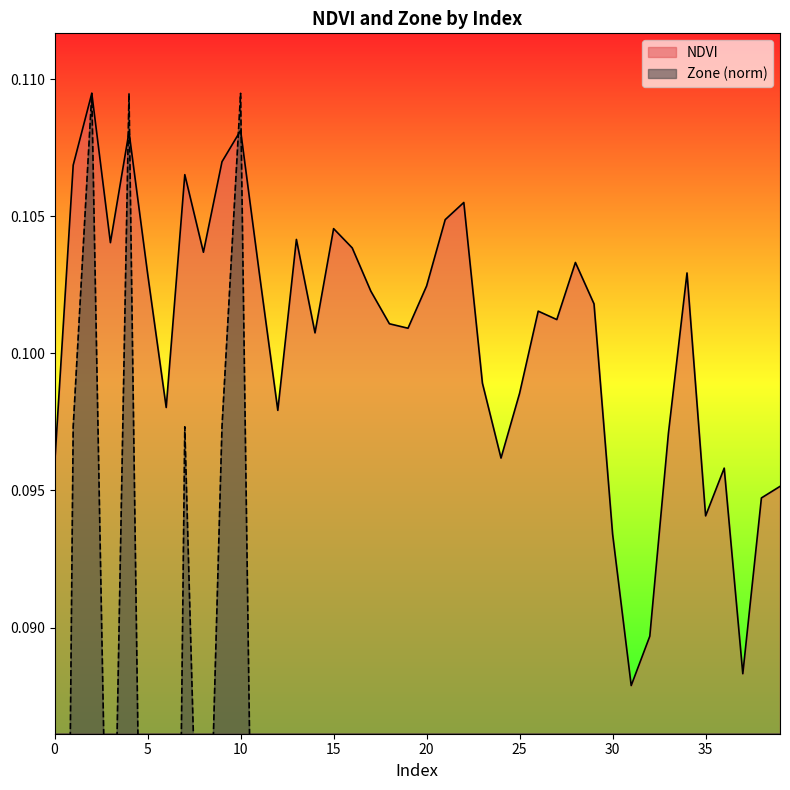

Reading right to left, transcribe all the data shown in this chart.

NDVI: 0.1	0.1	0.1	0.1	0.1	0.1	0.1	0.1	0.1	0.1	0.1	0.1	0.1	0.1	0.1	0.1	0.1	0.1	0.1	0.1	0.1	0.1	0.1	0.1	0.1	0.1	0.1	0.1	0.1	0.1	0.1	0.1	0.1	0.1	0.1	0.1	0.1	0.1	0.1	0.1
Zone: 0.0	0.0	0.0	0.0	0.0	0.1	0.0	0.0	0.0	0.0	0.0	0.1	0.0	0.0	0.0	0.0	0.0	0.1	0.1	0.1	0.0	0.0	0.1	0.1	0.1	0.0	0.1	0.0	0.1	0.1	0.1	0.1	0.1	0.0	0.1	0.1	0.1	0.1	0.1	0.0